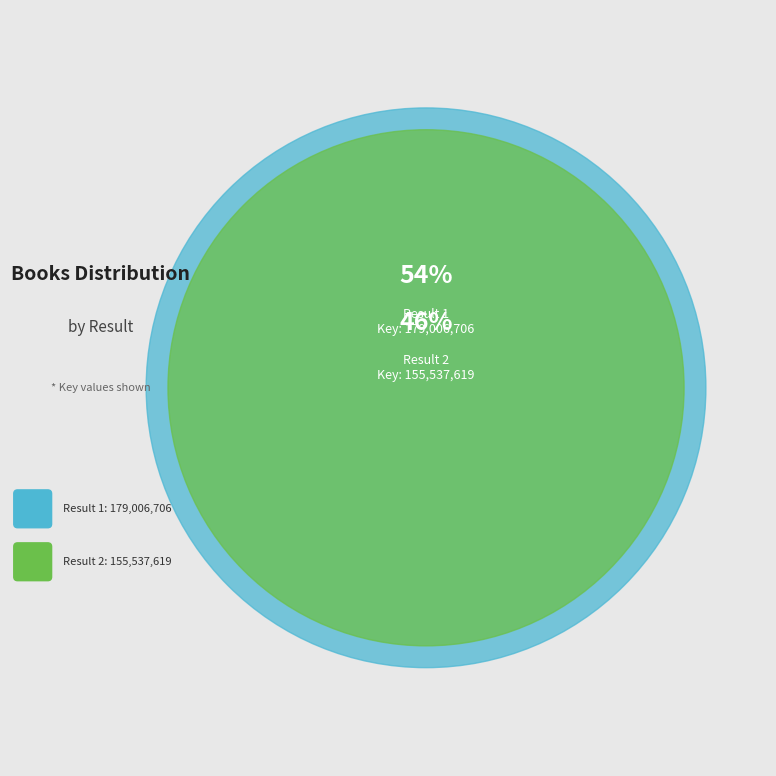

True or false: 1 accounts for 54% of the total.

True